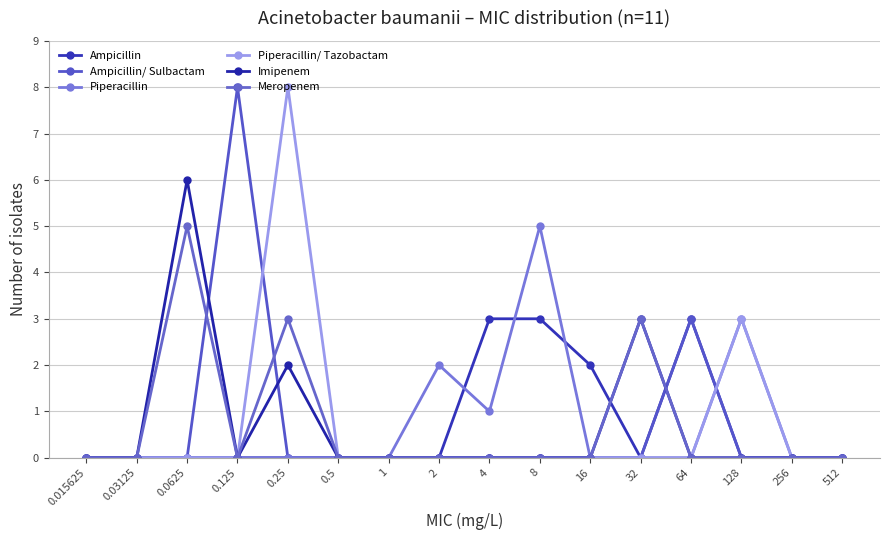

Is the value of Meropenem at 0.25 greater than the value of Imipenem at 128?

Yes